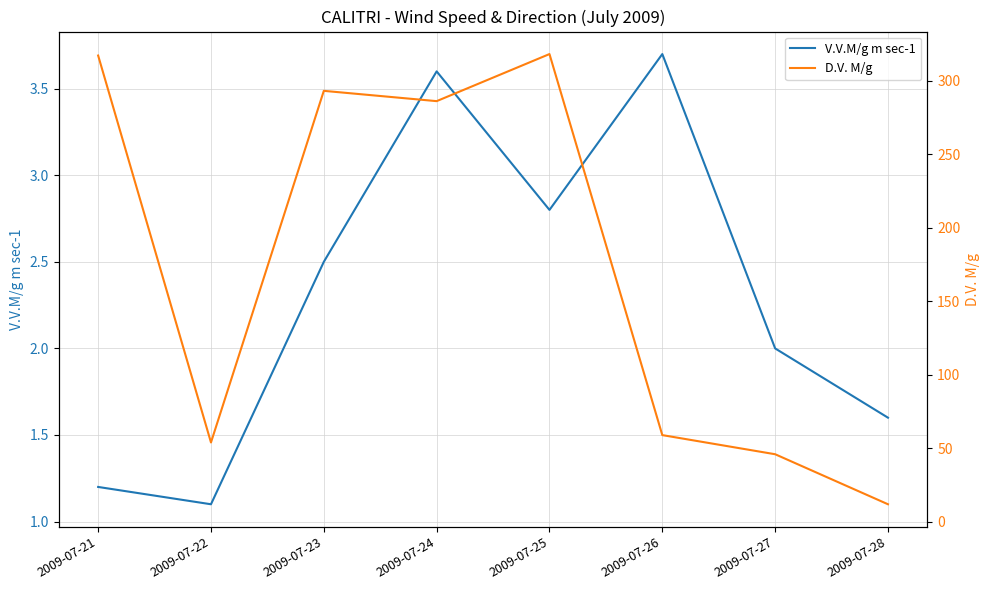

What is the value of the V.V.M/g m sec-1 point at the 1st from the left?

1.2